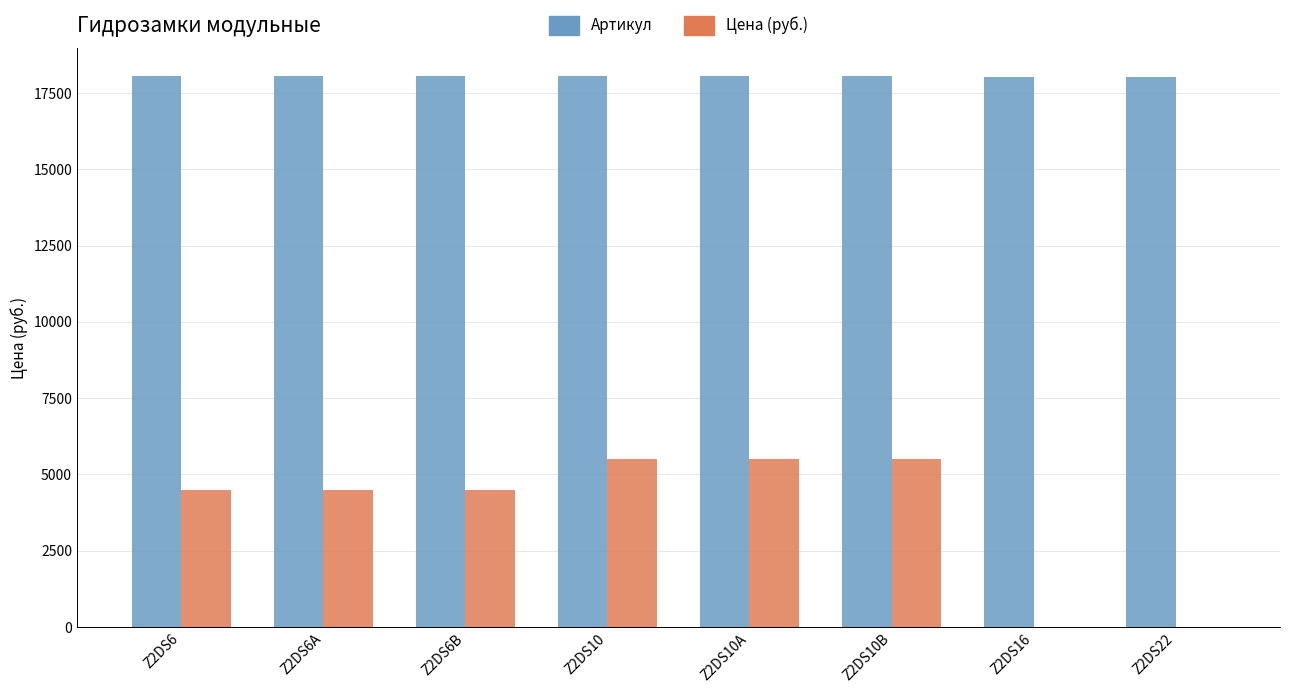

Which series has the largest total across all categories?

Артикул